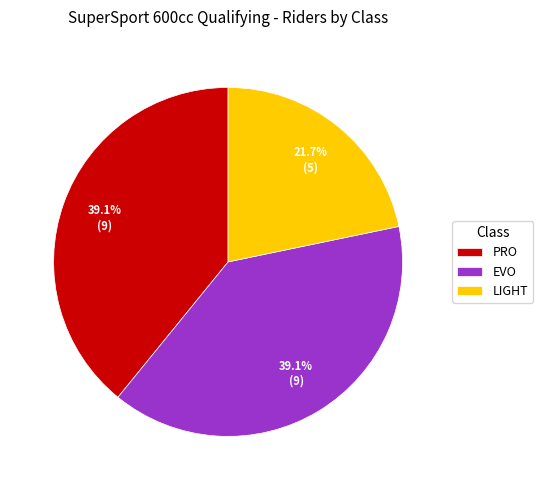

To the nearest percent, what portion does LIGHT represent?

22%